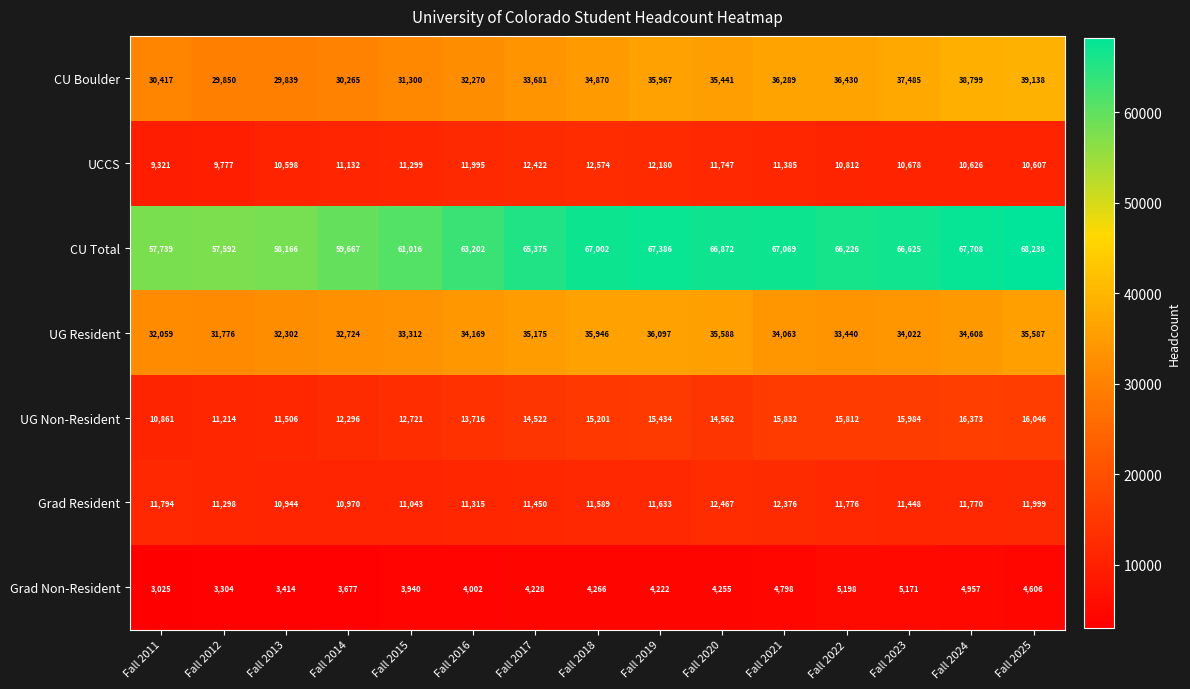

What is the total value across all series at Fall 2023?

181413